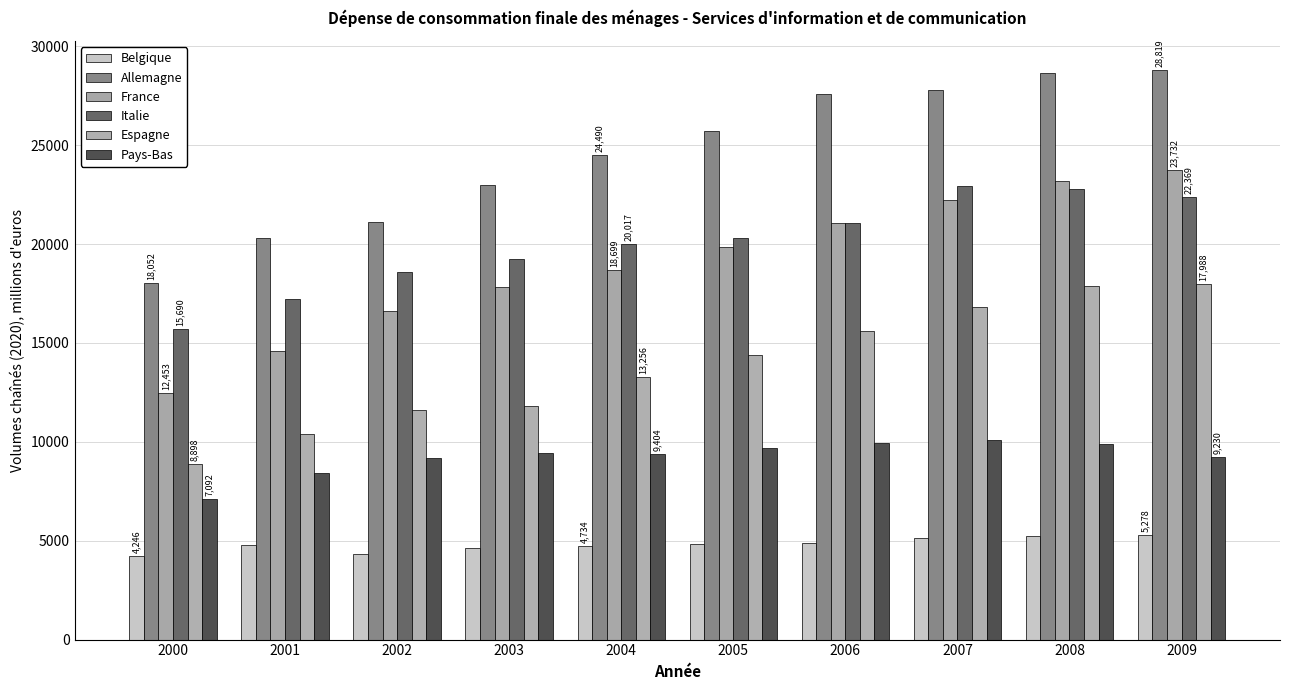

True or false: Belgique has a value of 5941.0 at 2000.

False